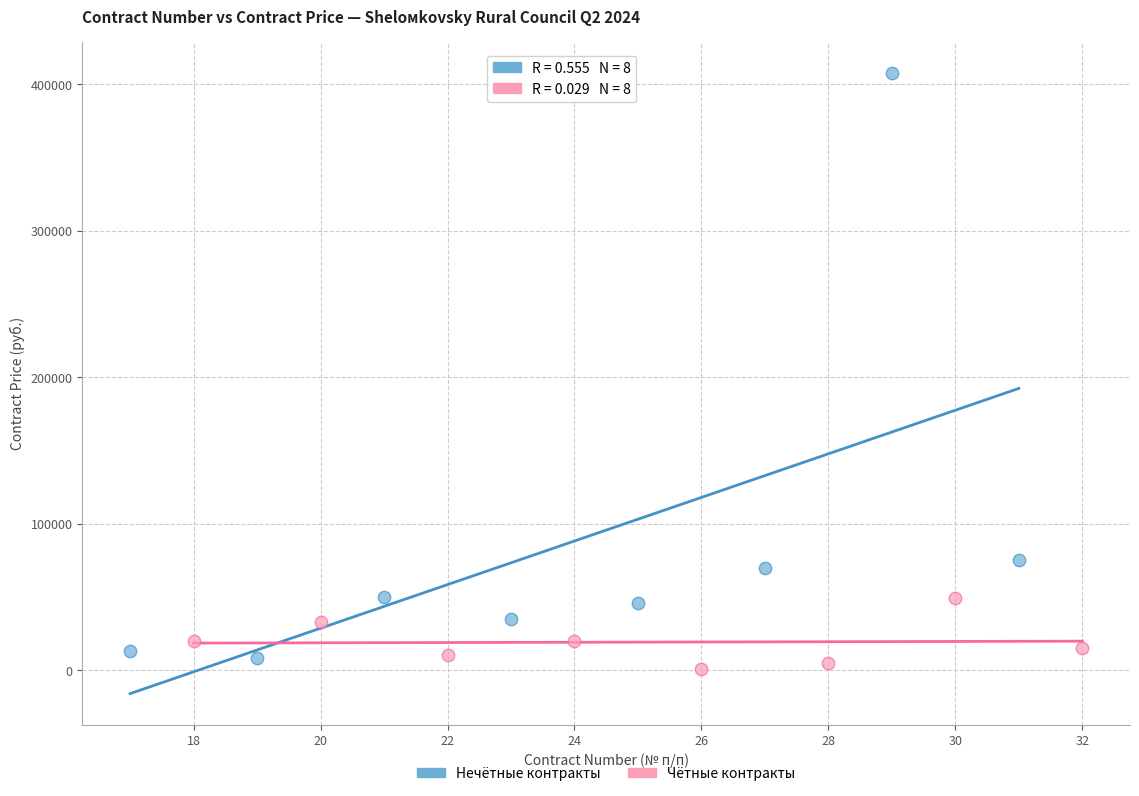

Which series has the largest Y range (max minus min)?

Нечётные контракты